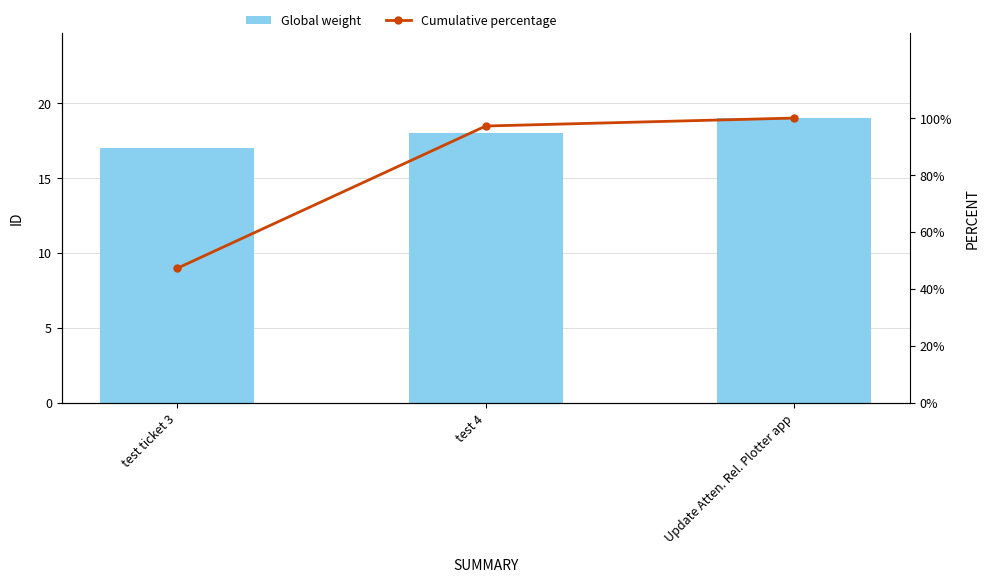

Are the bars grouped side by side (vs. stacked)?

Yes